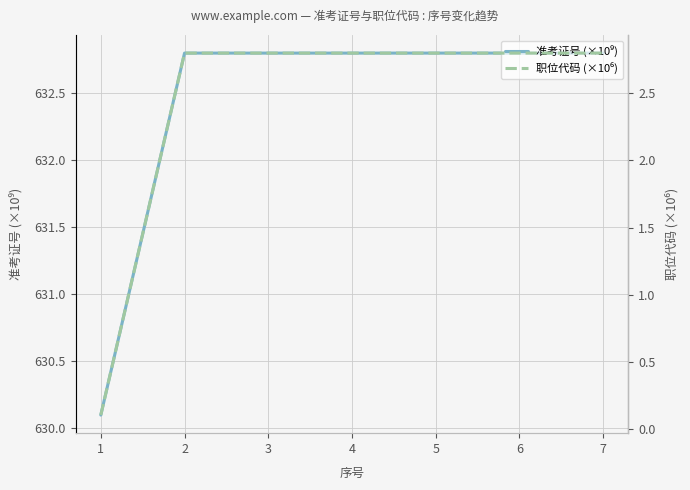

How many interior local valleys does the 准考证号 (×10⁹) series have?

2